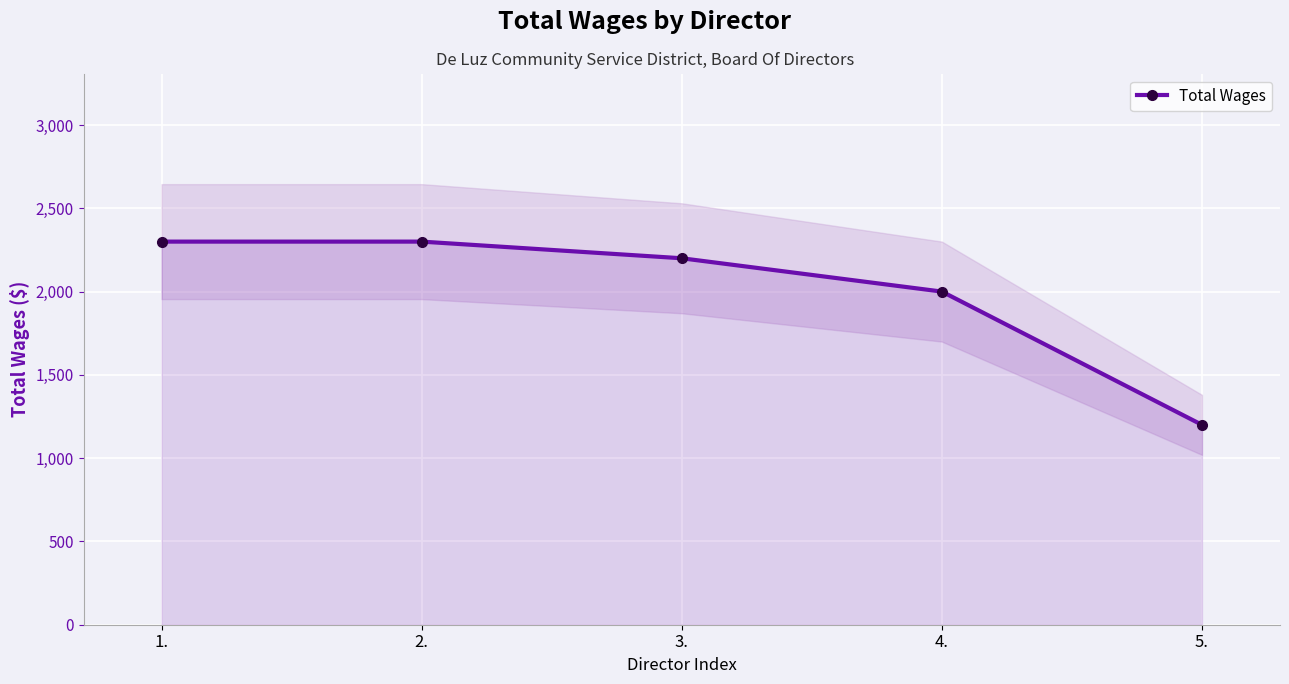

What is the approximate value at 4., to the nearest 100?

2000